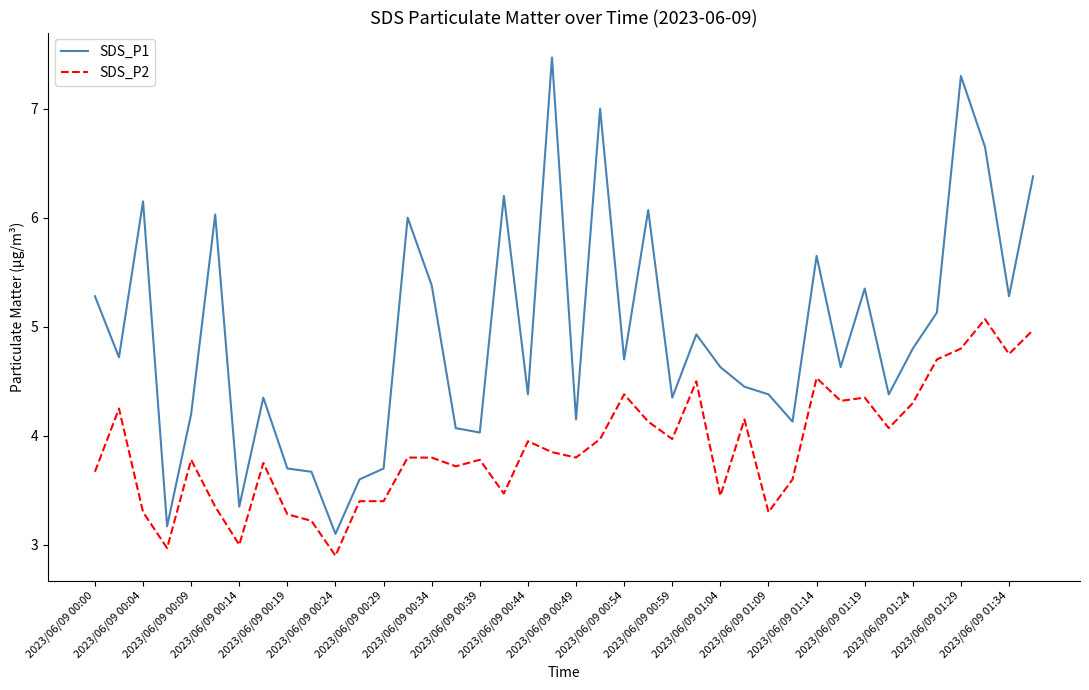

Which series has the largest range (max minus min)?

SDS_P1